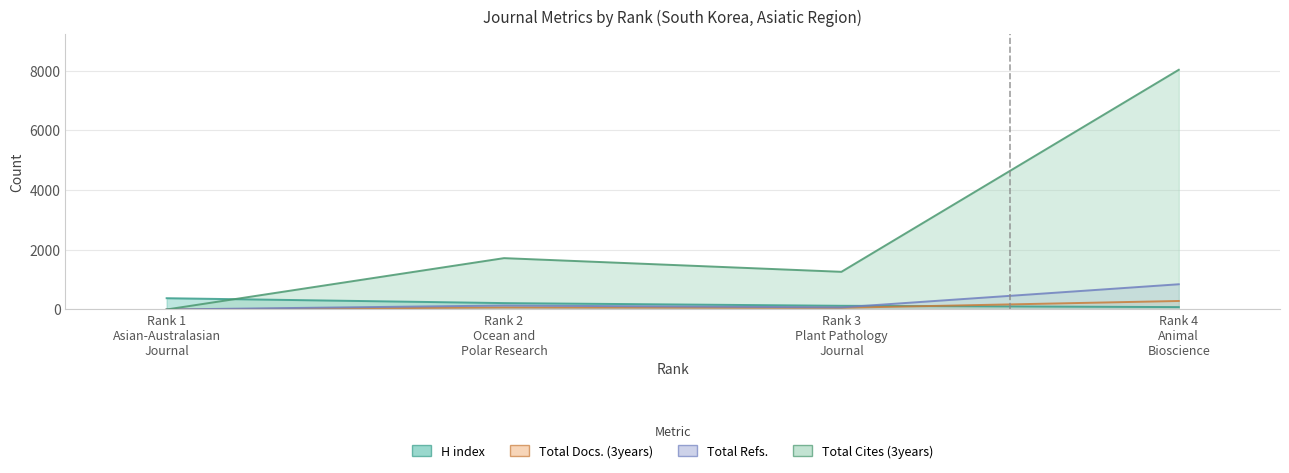

Which category has the lowest value in the H index series?

Rank 4 Animal Bioscience